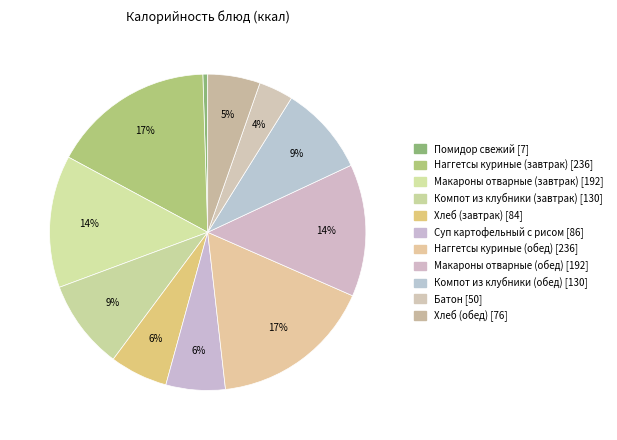

To the nearest percent, what is the combined percentage of Макароны отварные (завтрак) and Компот из клубники (завтрак)?

23%